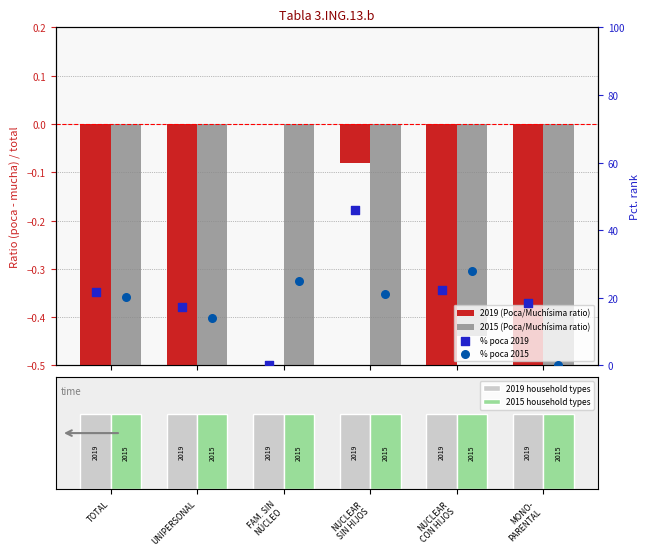

At which category is the sum across all series the highest?

NUCLEAR
SIN HIJOS